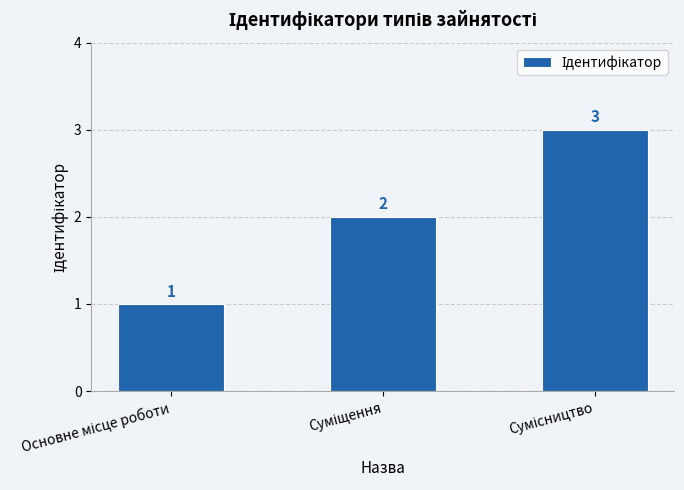

How many bars are there in total?

3